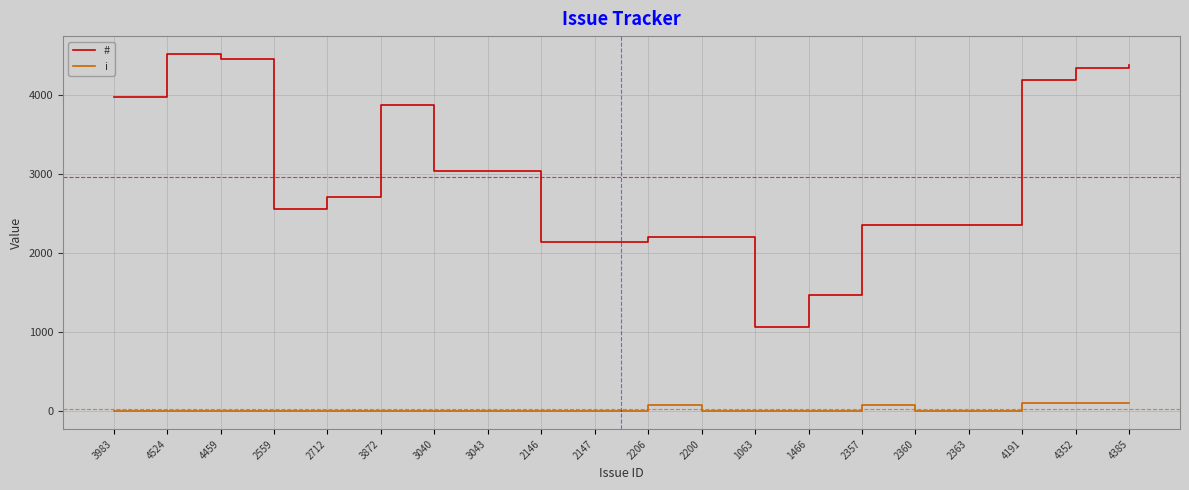

Is the value of # at 3983 greater than the value of i at 2712?

Yes